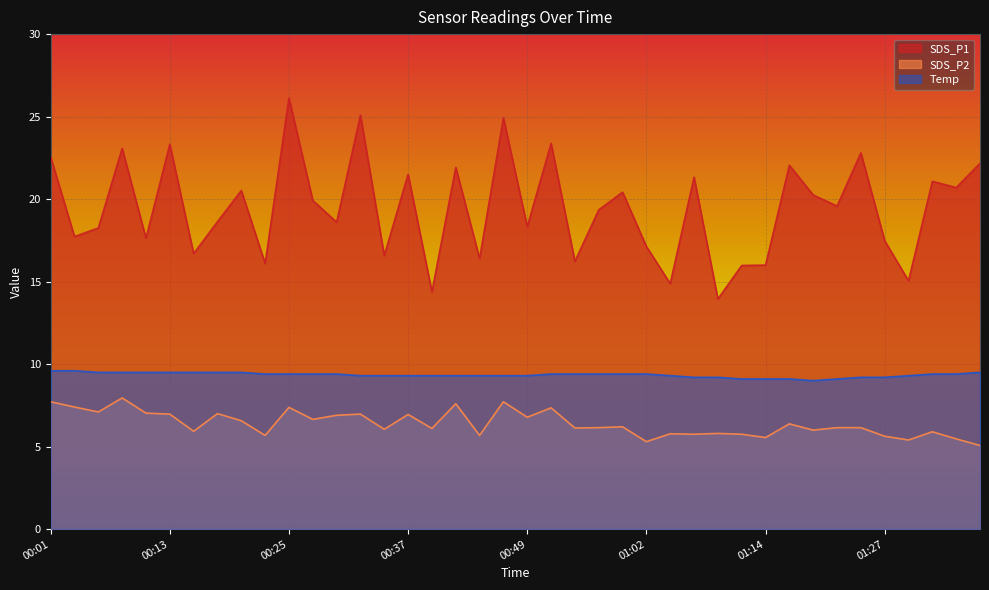

The value of SDS_P2 at 01:19 is 6.0. True or false?

True